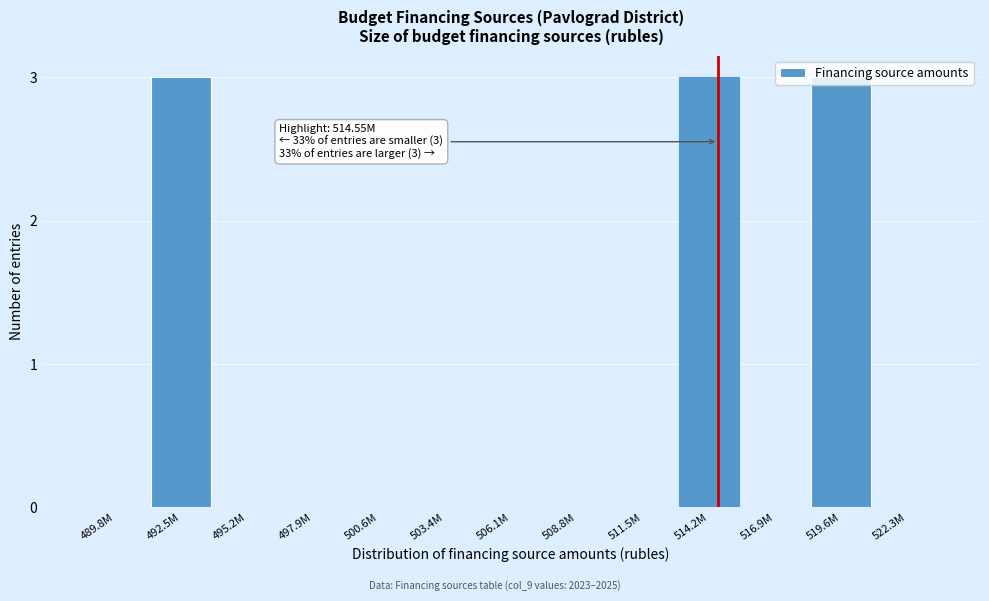

The chart shows a value of -1 at 495.2M. True or false?

False